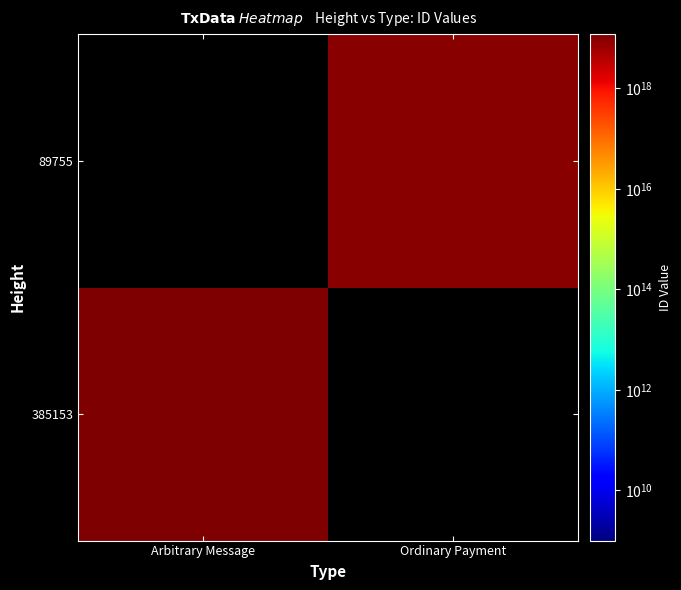

At how many categories does at least one series exceed 11693874590359097344?

1